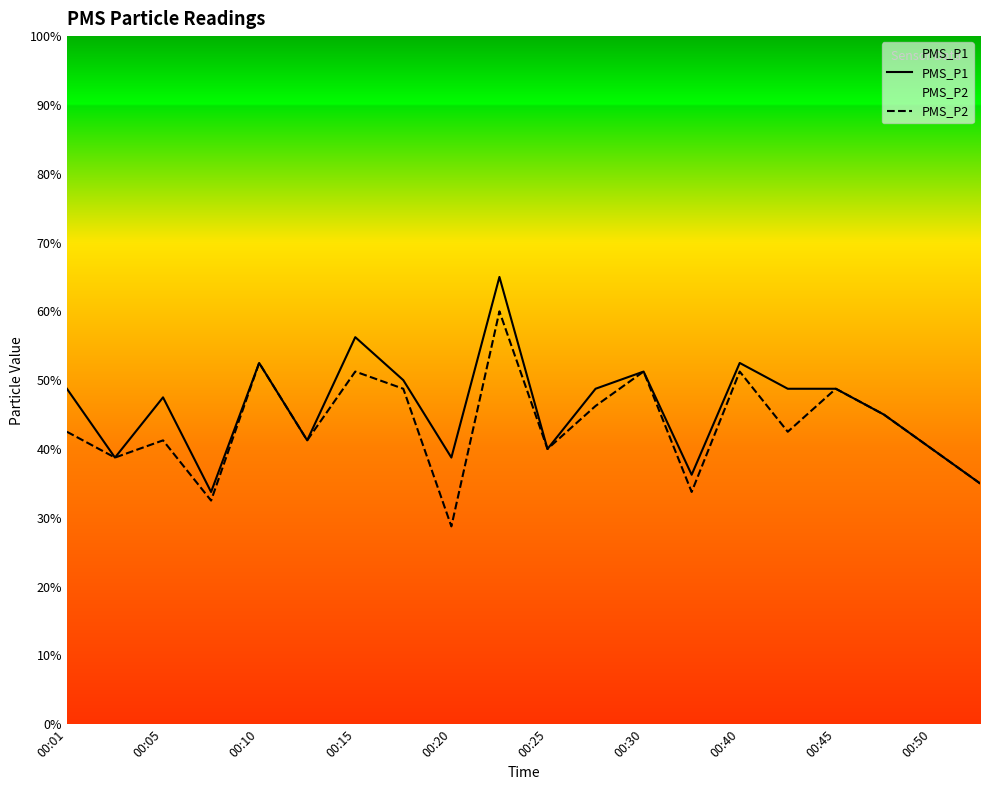

Does the chart display data point markers on the line(s)?

No